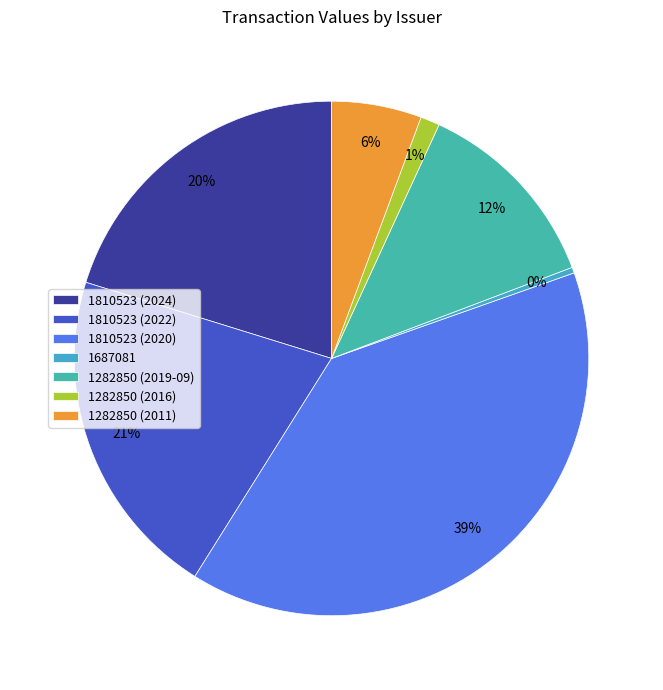

Does 1282850 (2016) account for over 50% of the chart?

No